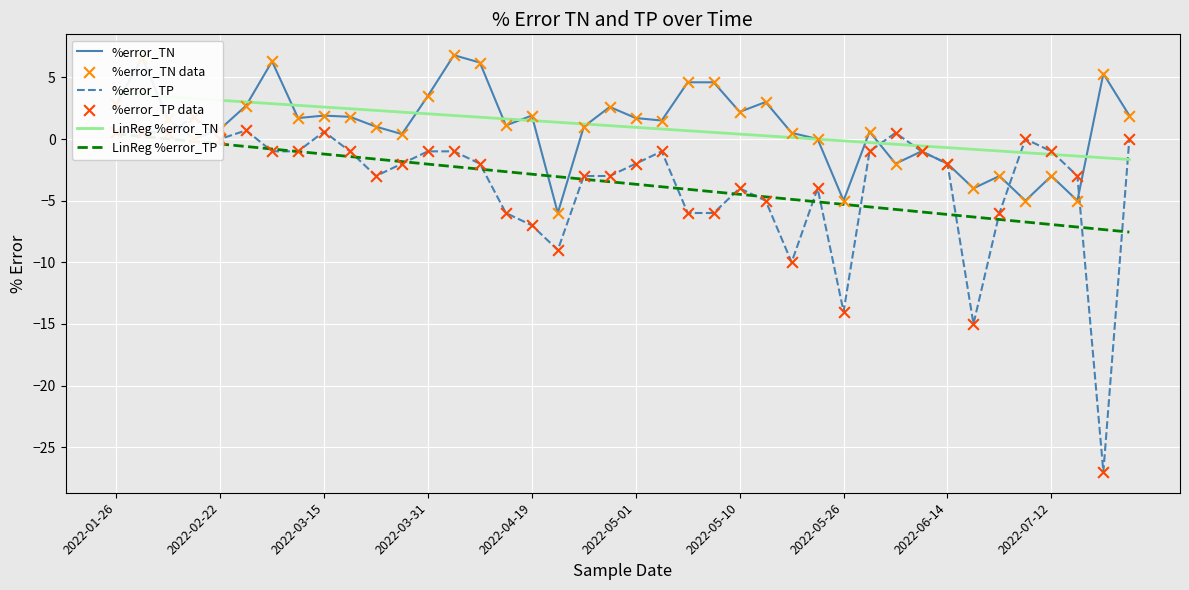

What is the highest value of the %error_TN series?

6.8